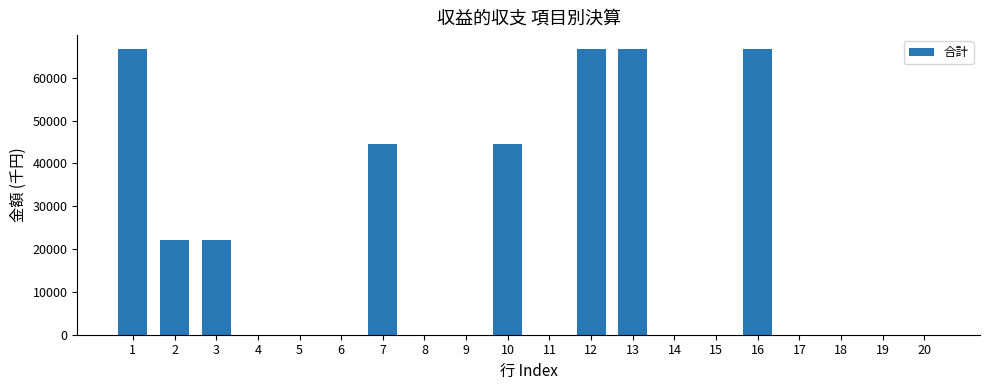

The value at 4 is -40885. True or false?

False